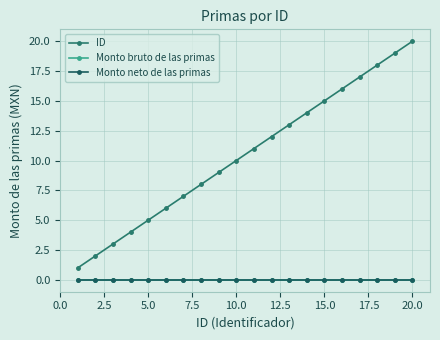

Does the chart display data point markers on the line(s)?

Yes